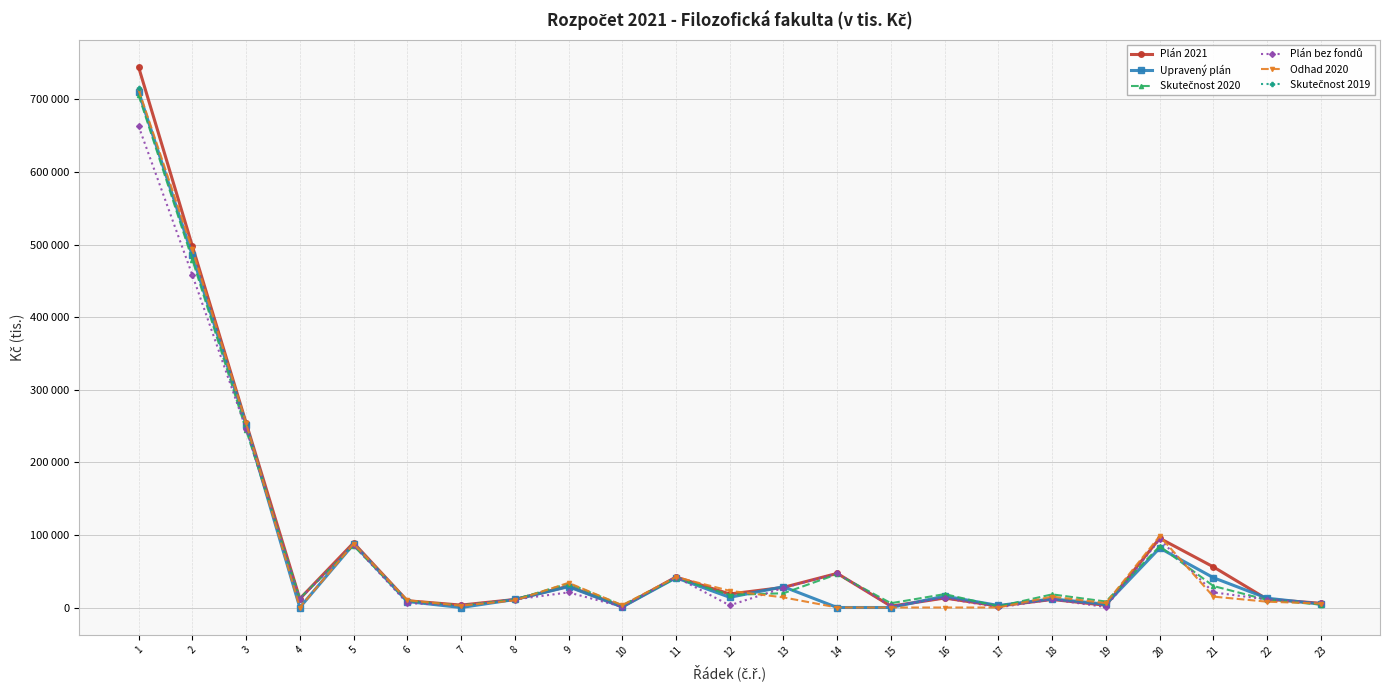

At how many categories does at least one series exceed 487901?

2